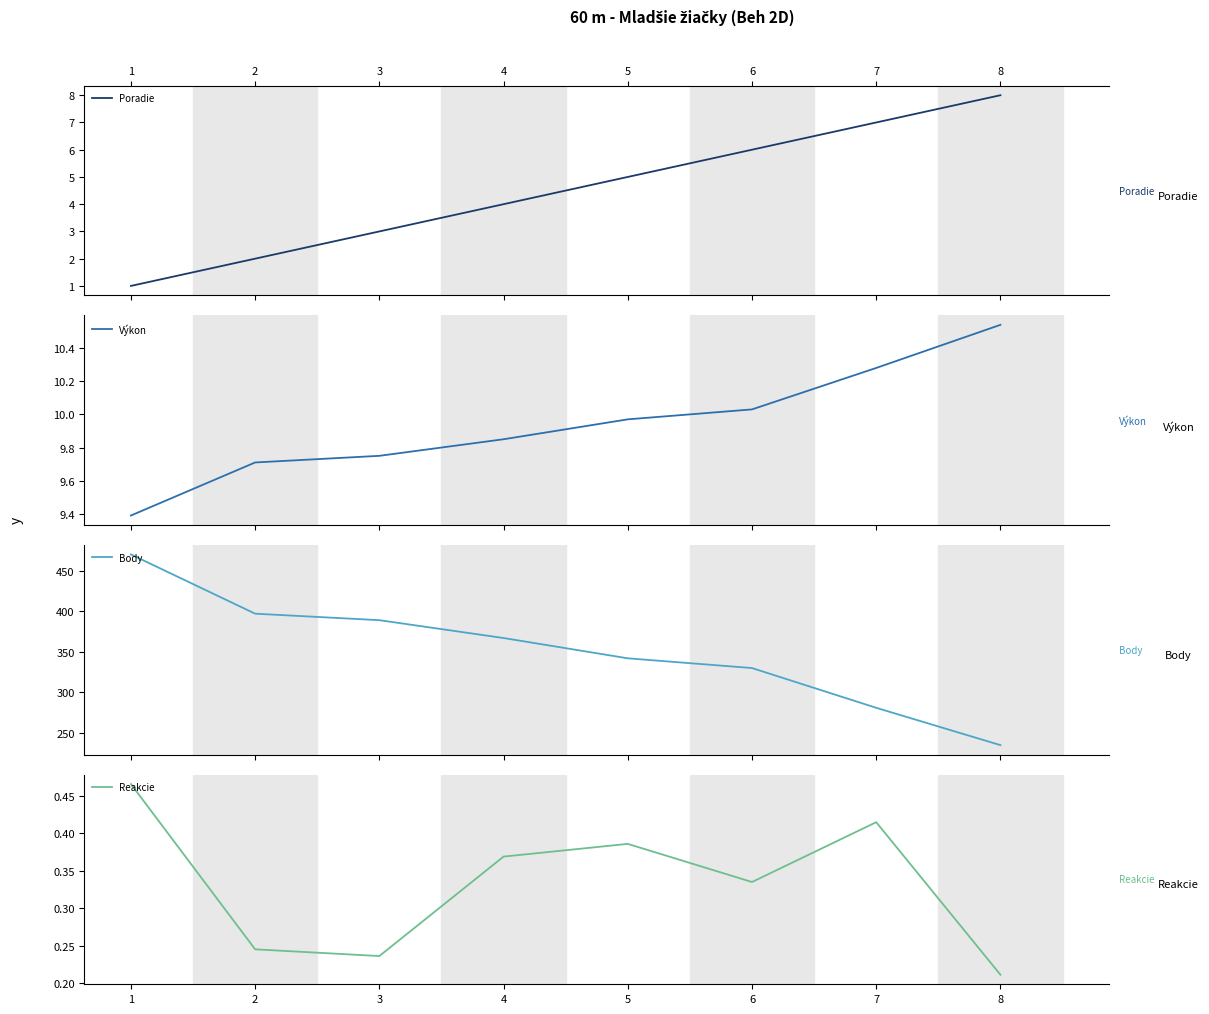

What is the sum of all Reakcie values?

2.7